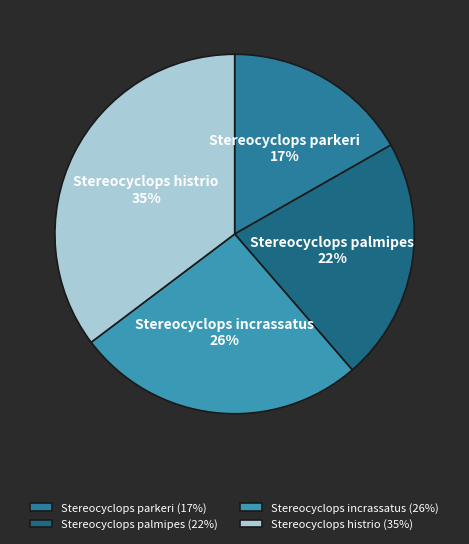

Rank the categories by value from highest to lowest.

Stereocyclops histrio, Stereocyclops incrassatus, Stereocyclops palmipes, Stereocyclops parkeri